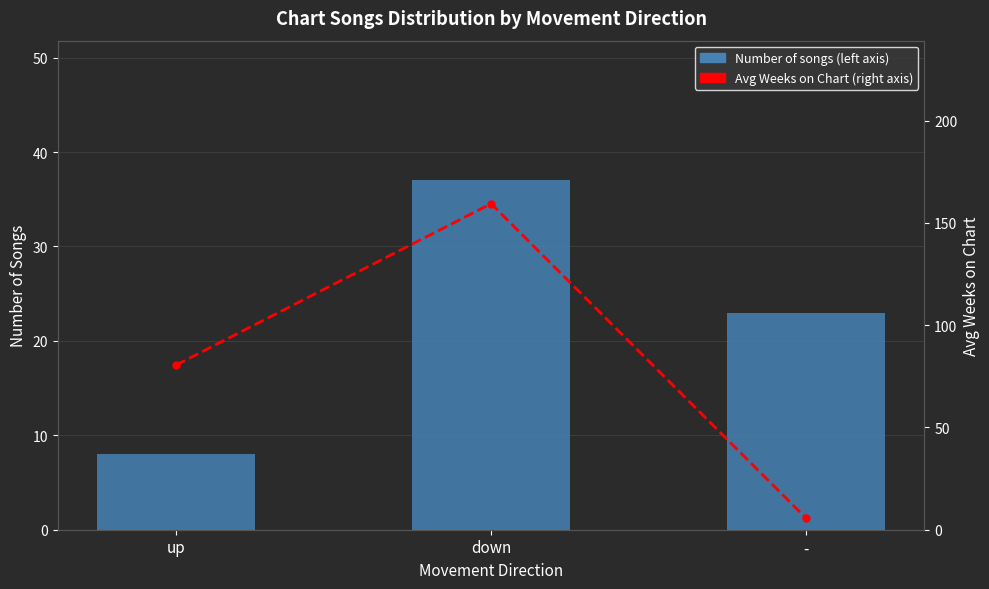

Which series has the largest total across all categories?

Avg Weeks on Chart (right axis)